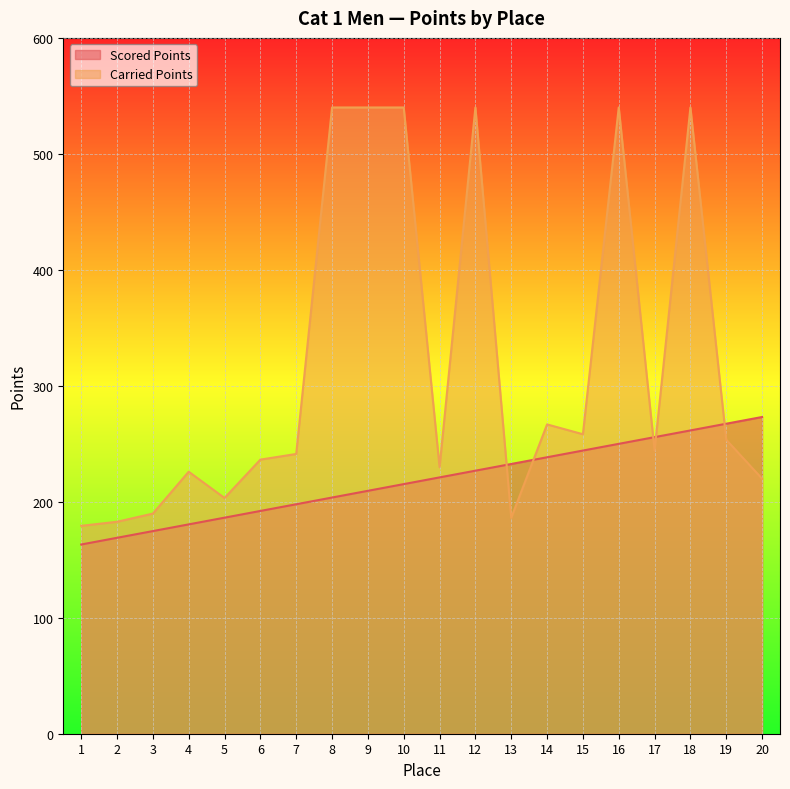

How many times do Scored Points and Carried Points cross each other?

5